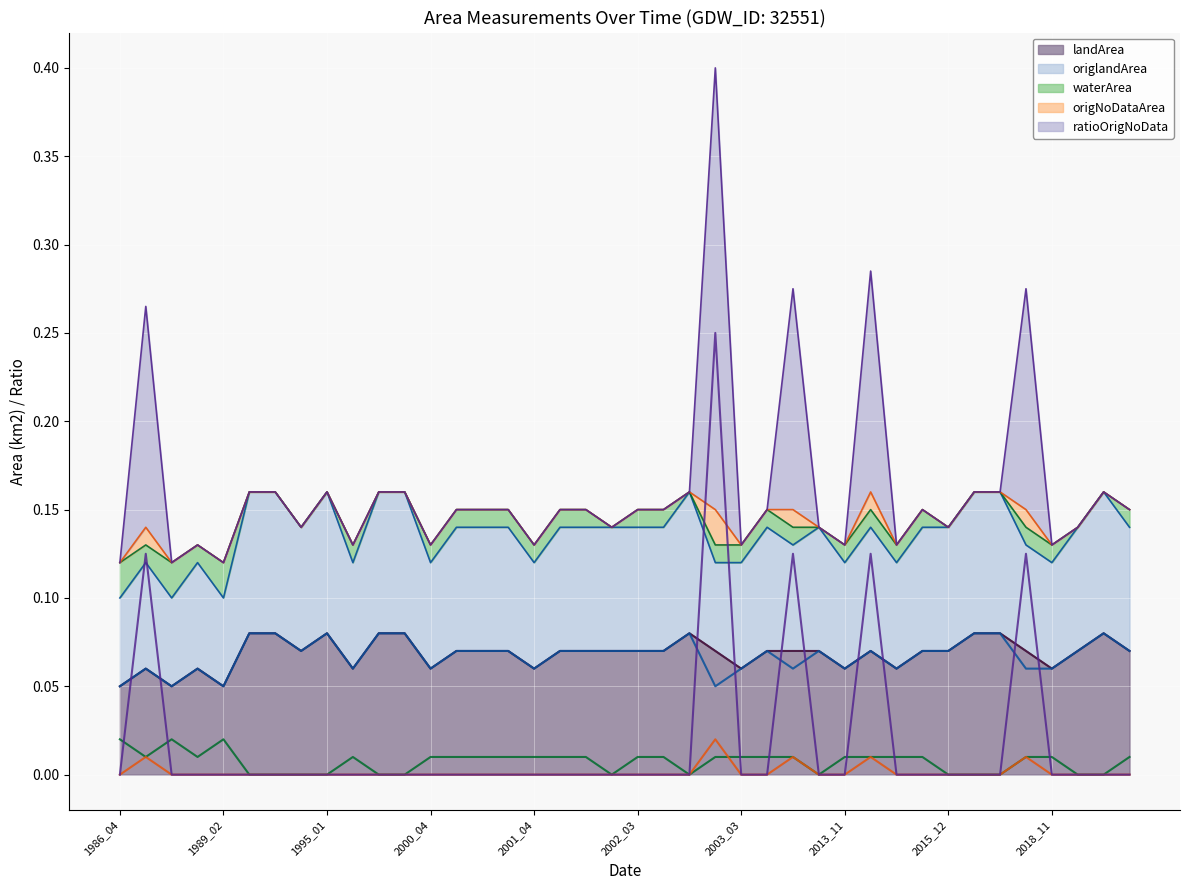

How many lines are shown in the chart?

5